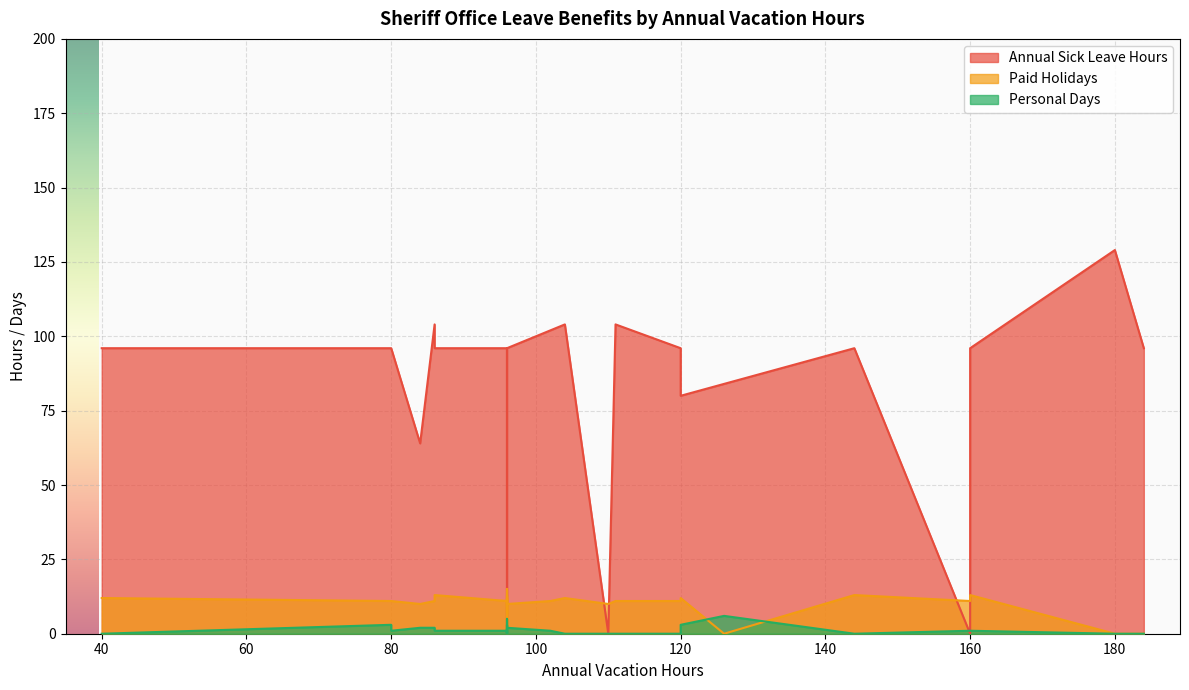

Which series has the largest range (max minus min)?

Annual Sick Leave Hours